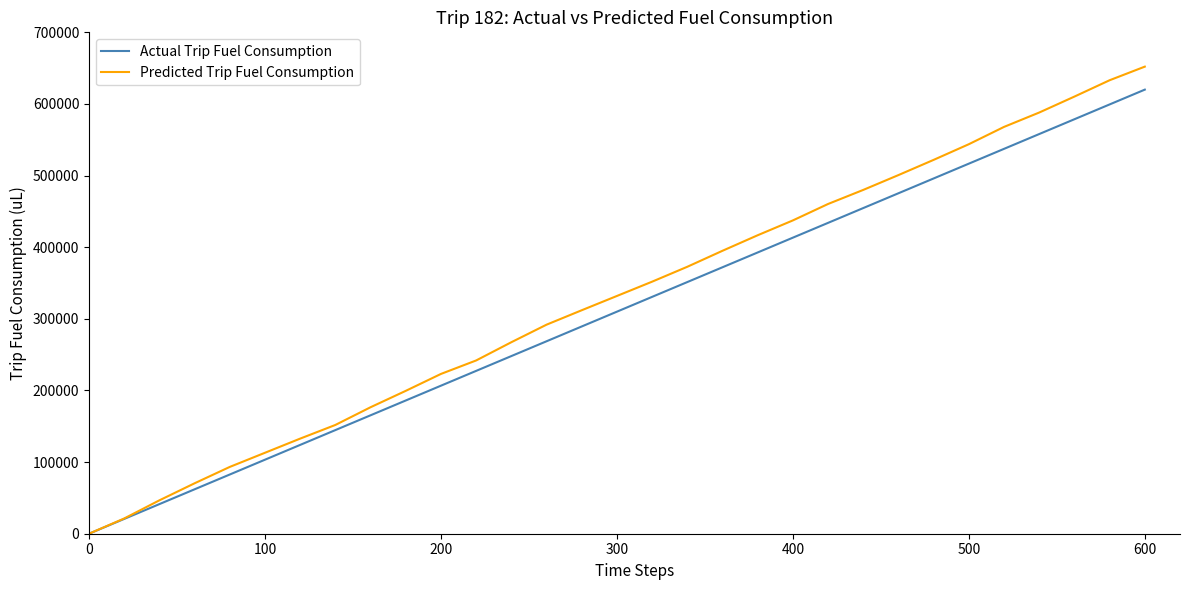

What is the greatest value displayed?

652105.4